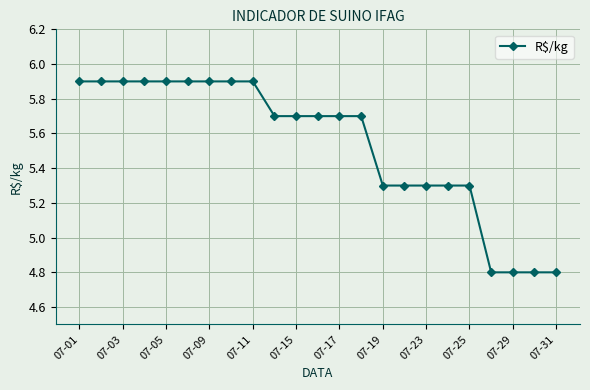

What is the greatest value displayed?

5.9